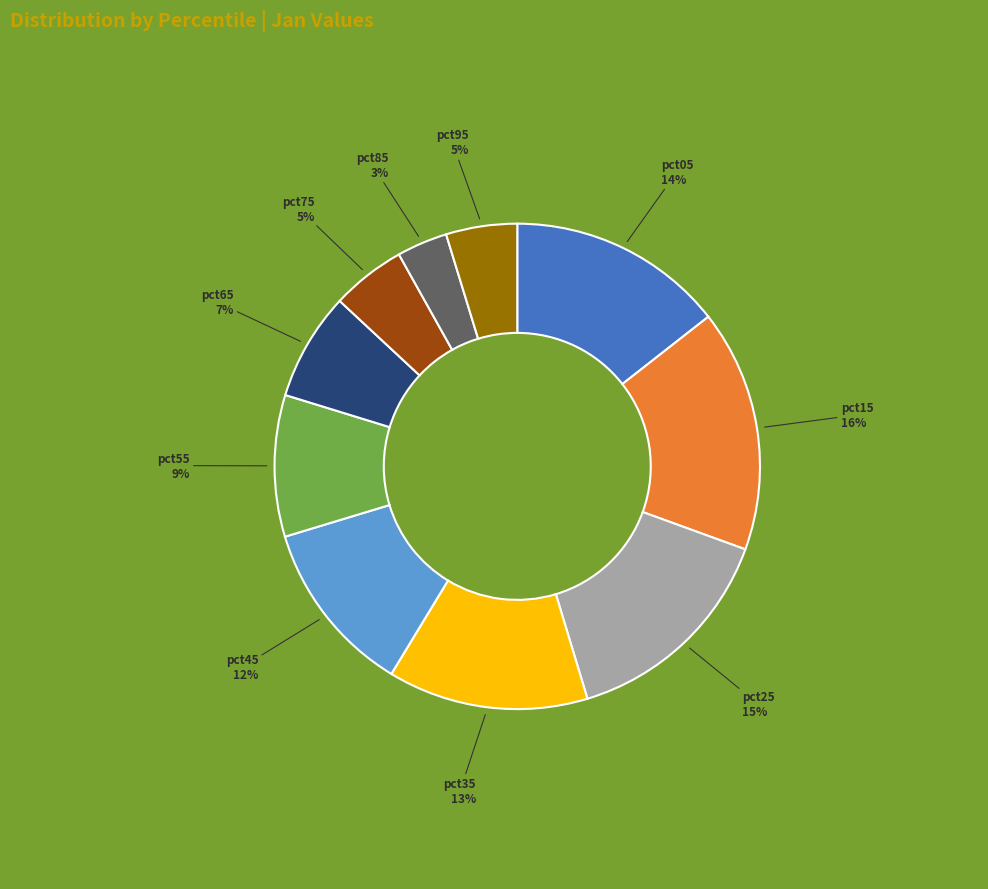

Is there any slice that represents more than half of the pie?

No